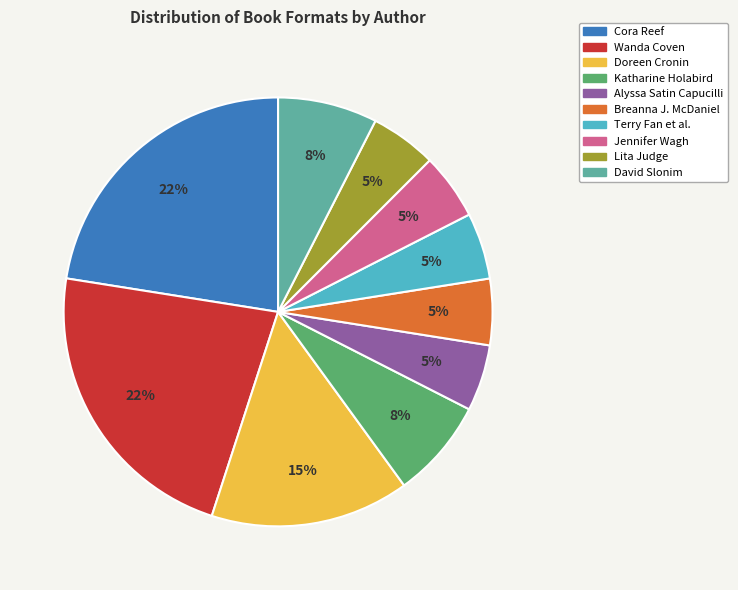

To the nearest percent, what is the difference between the largest and smallest slice percentages?

18%